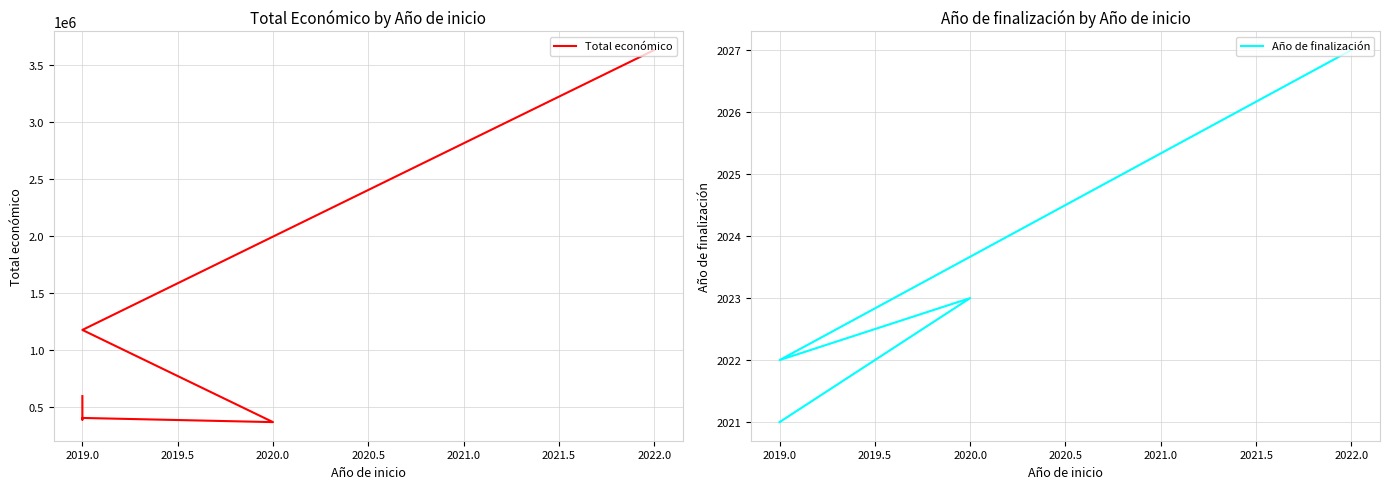

At which category does Año de finalización reach its first local valley?

2019.0